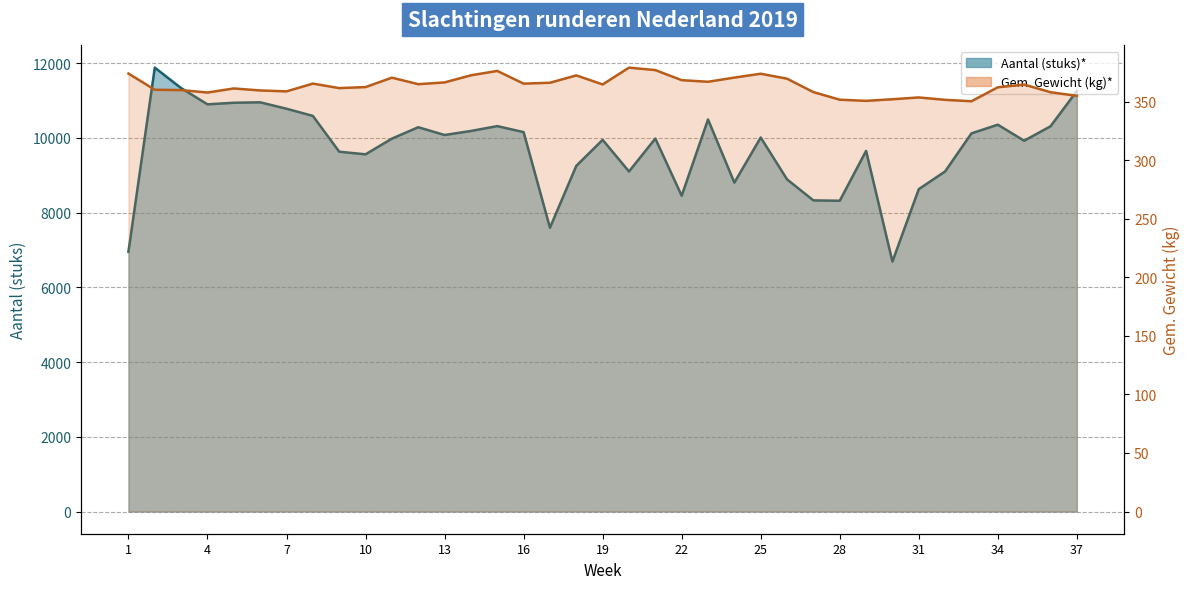

What is the difference between the second highest and second lowest values in the Gem. Gewicht (kg)* series?

26.3